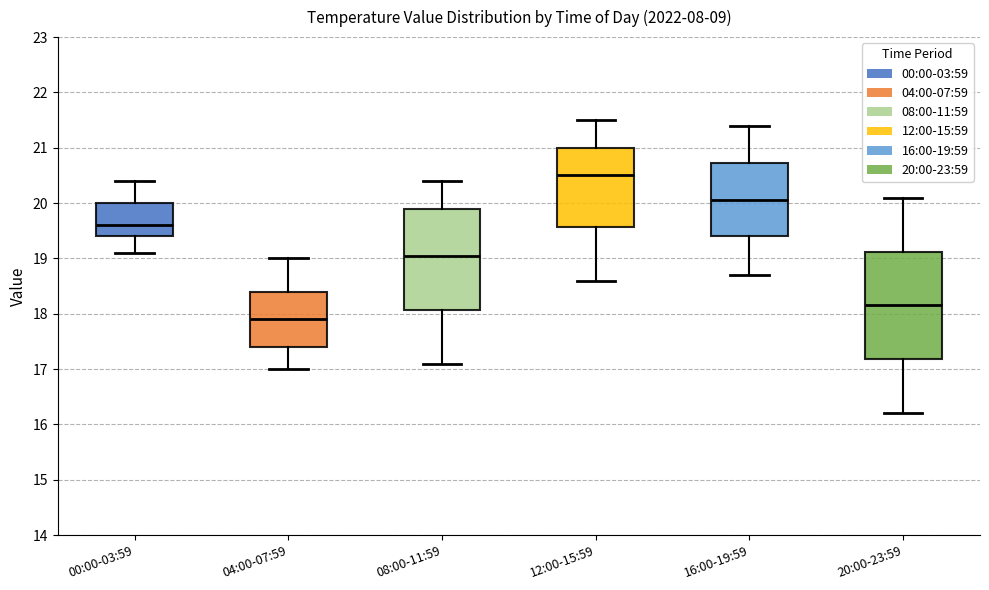

Reading left to right, transcribe this box plot: for each box, give where its median line is, the range the box spans, and where its two whiskers end, as read against the y-axis. The values are not printed on the chart, so give them approximately, as read against the axis.

00:00-03:59: median 19.6, box 19.4 to 20.0, whiskers 19.1 to 20.4
04:00-07:59: median 17.9, box 17.4 to 18.4, whiskers 17.0 to 19.0
08:00-11:59: median 19.1, box 18.1 to 19.9, whiskers 17.1 to 20.4
12:00-15:59: median 20.5, box 19.6 to 21.0, whiskers 18.6 to 21.5
16:00-19:59: median 20.1, box 19.4 to 20.7, whiskers 18.7 to 21.4
20:00-23:59: median 18.2, box 17.2 to 19.1, whiskers 16.2 to 20.1